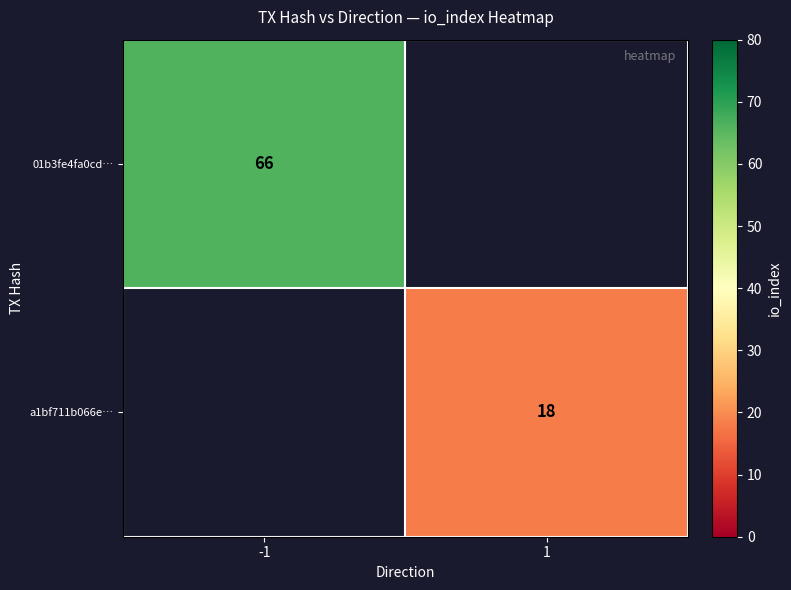

Which category has the highest value across all series?

-1